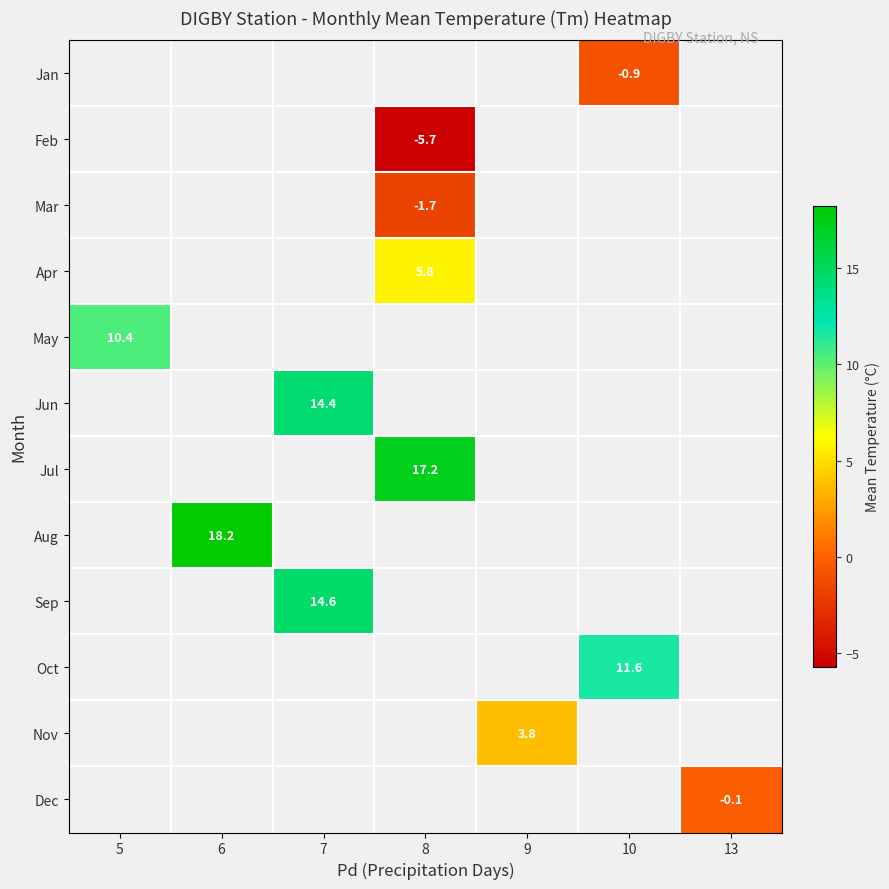

Count the number of categories in the chart.

7